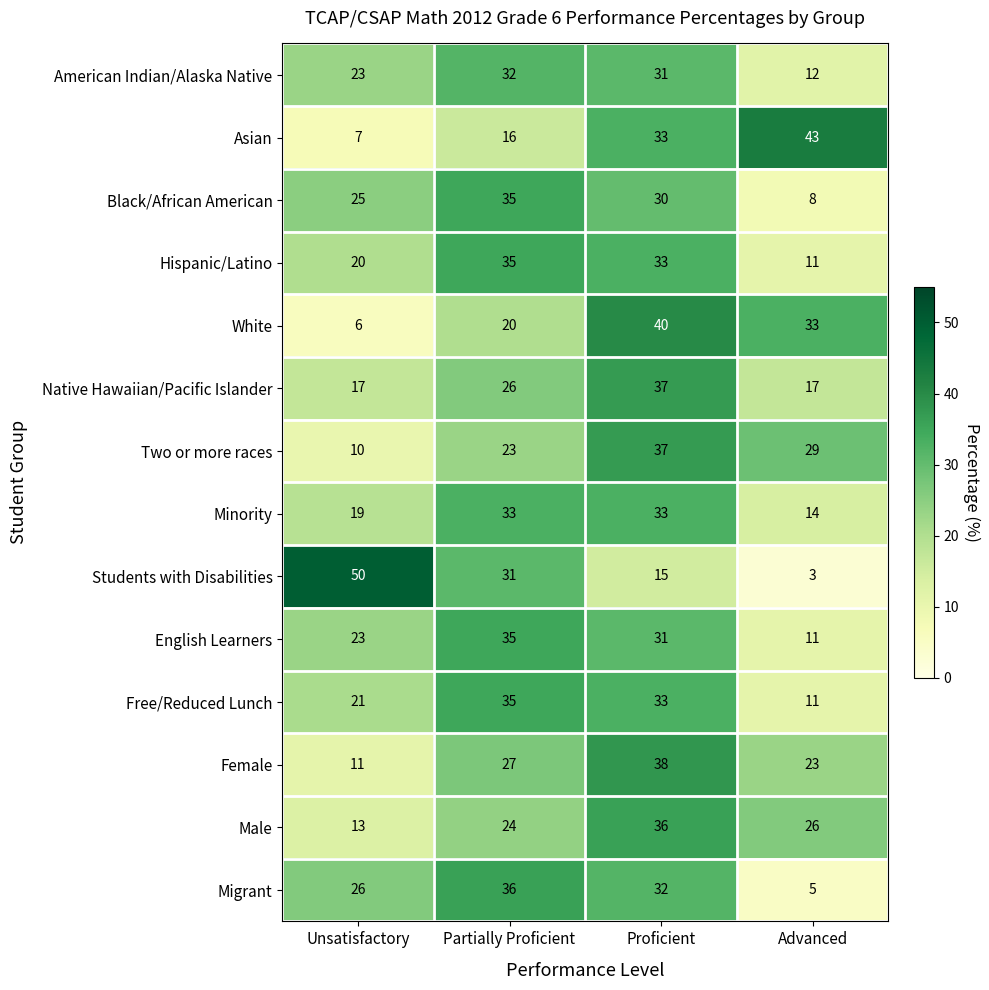

What is the difference between the Asian values at Partially Proficient and Unsatisfactory?

9